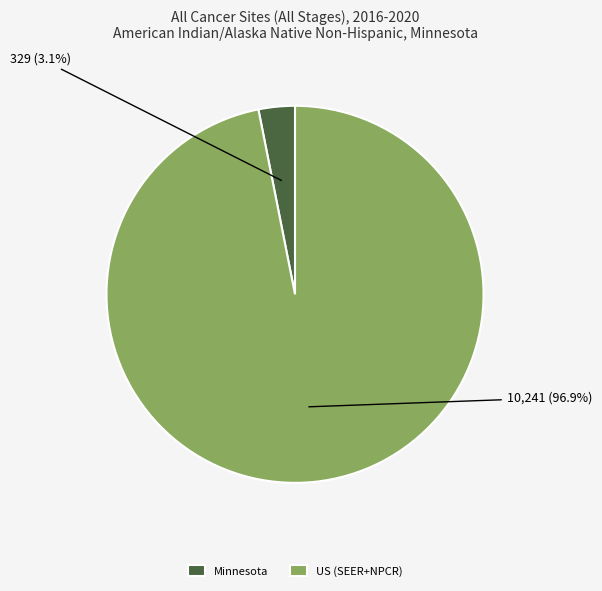

True or false: Minnesota accounts for 3% of the total.

True